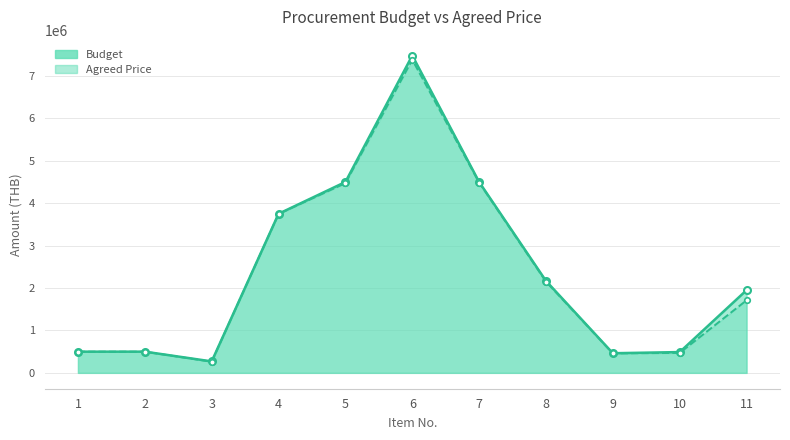

Reading left to right, extract all data points from this chart.

Budget: 1=499700	2=500000	3=270000	4=3750000	5=4500000	6=7480900	7=4500000	8=2167900	9=462800	10=490000	11=1950000
Agreed Price: 1=499000	2=498620	3=263000	4=3745000	5=4472000	6=7380900	7=4485000	8=2150000	9=458000	10=470000	11=1711000